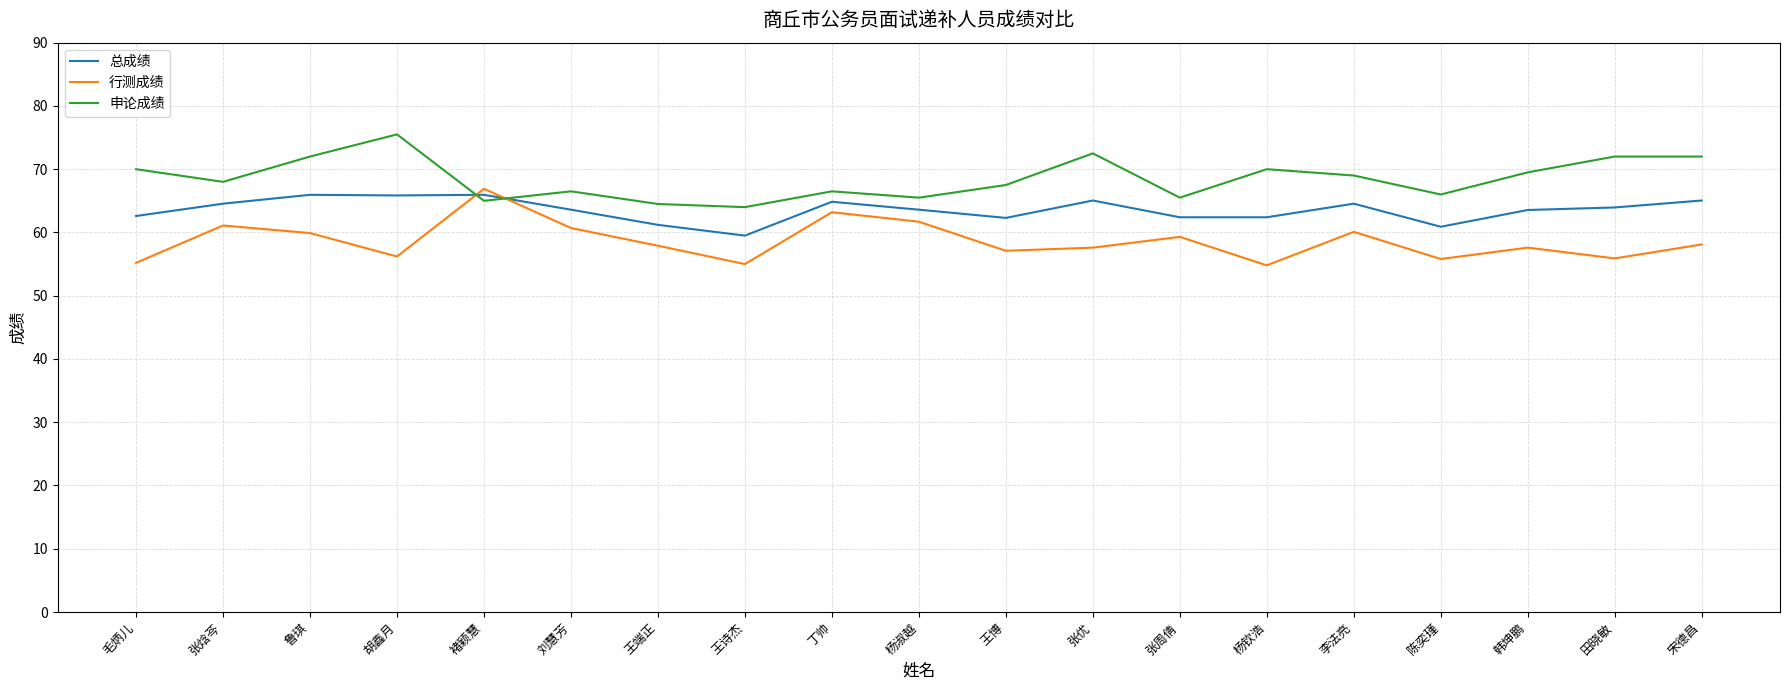

At which label does 申论成绩 reach its peak?

胡鑫月